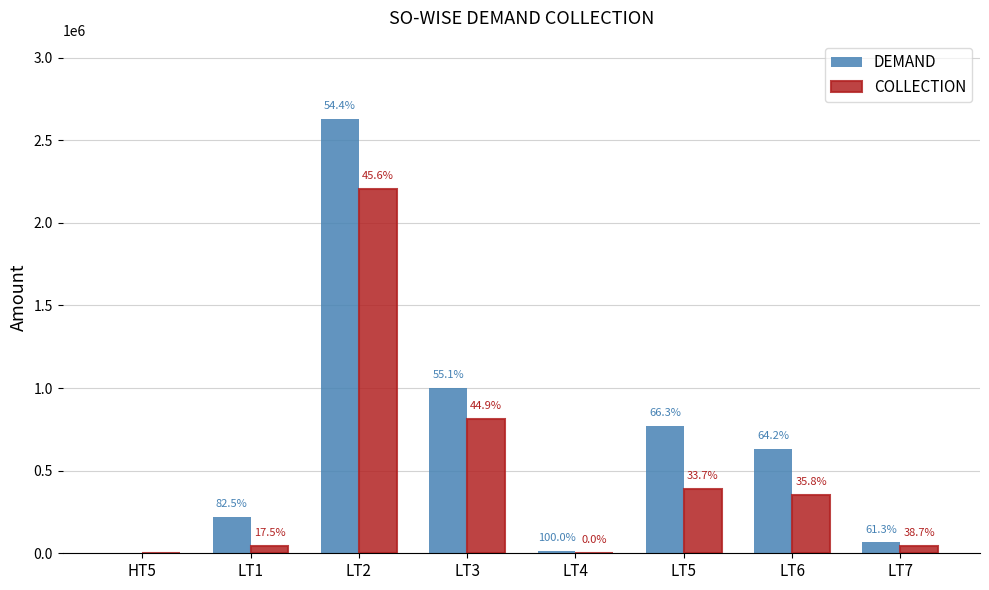

What are all the series names shown in the legend?

DEMAND, COLLECTION